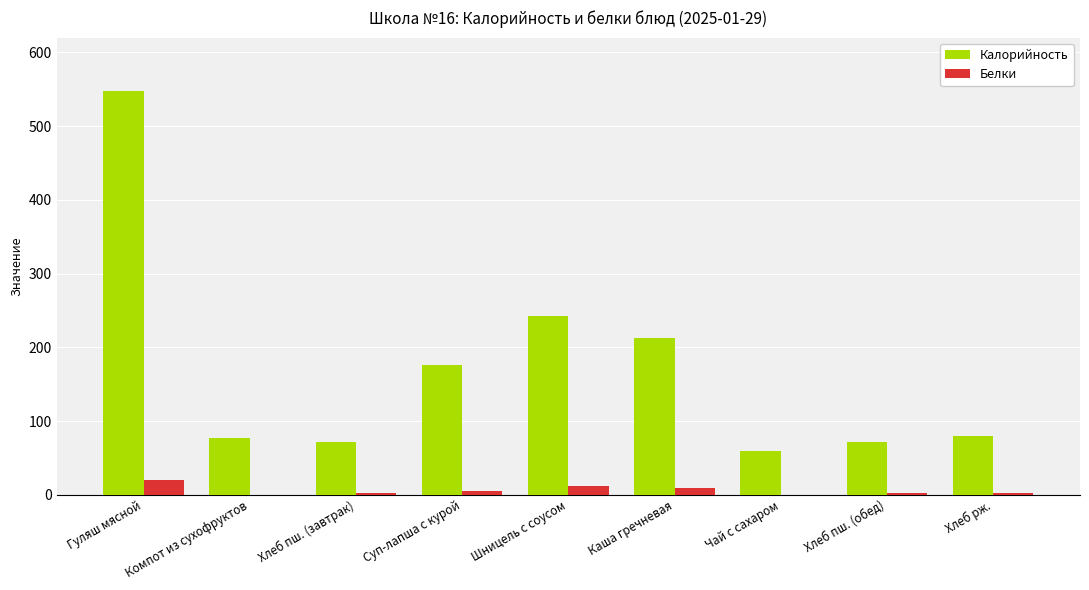

The value of Белки at Компот из сухофруктов is 0.0. True or false?

True